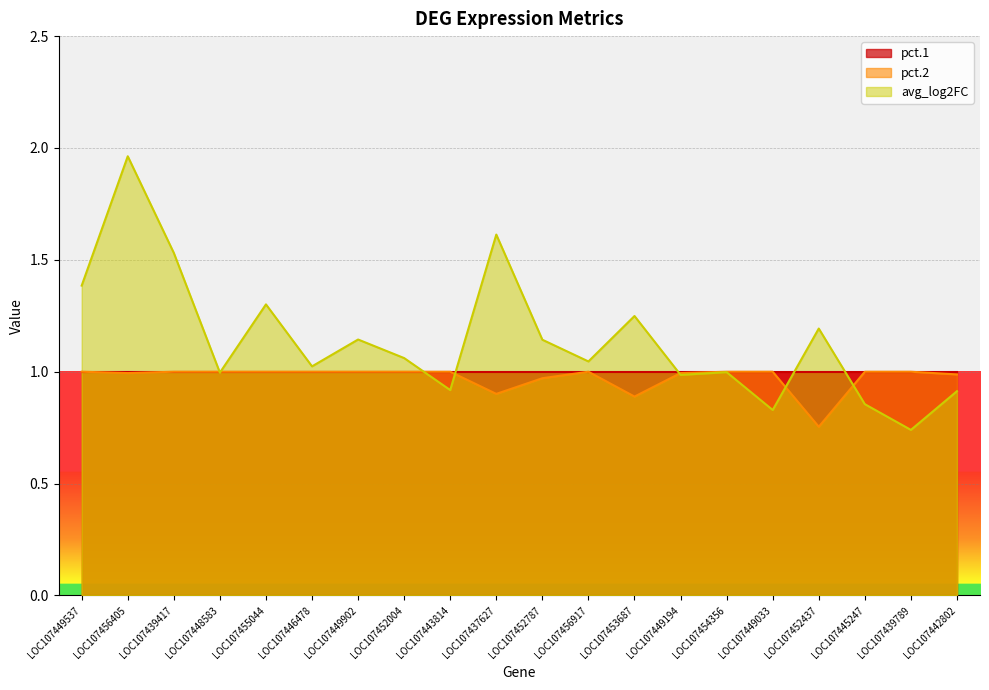

What is the smallest value displayed?

0.7